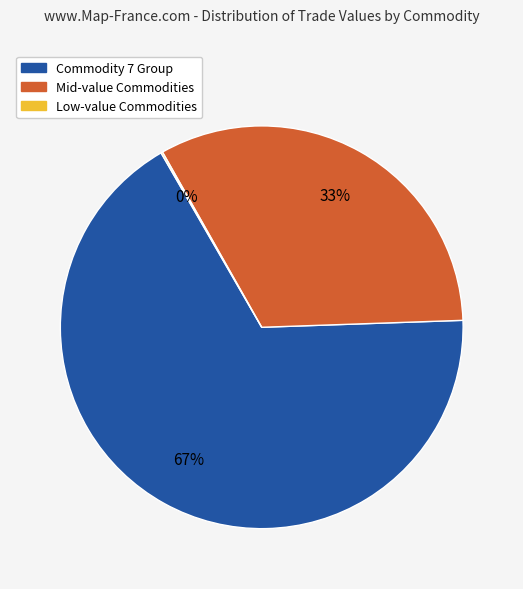

To the nearest percent, what is the difference between the largest and smallest slice percentages?

67%